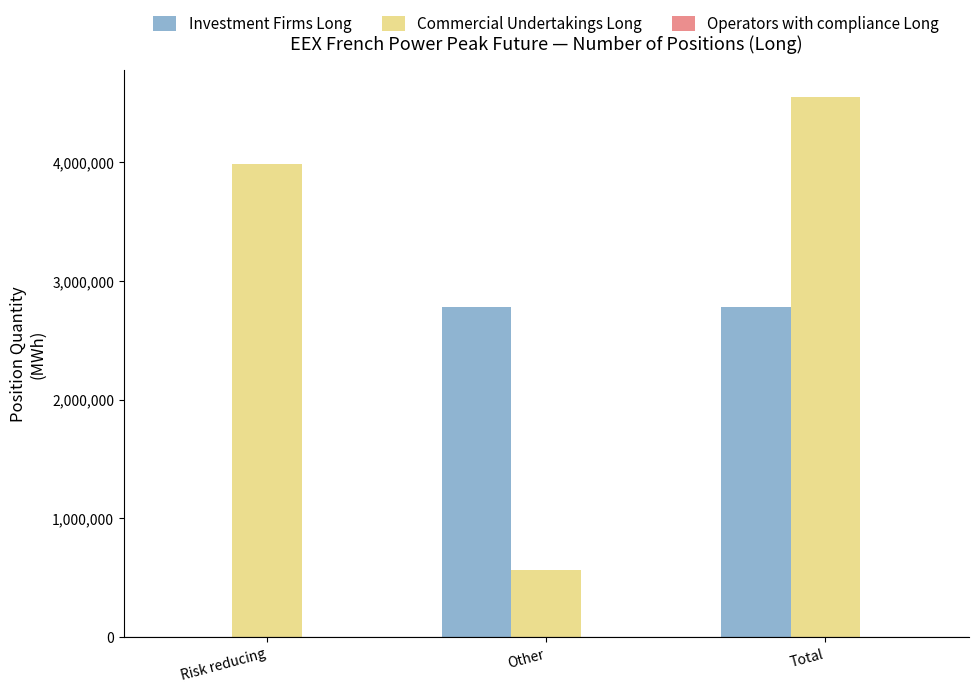

What is the total value across all series at Total?

7326768